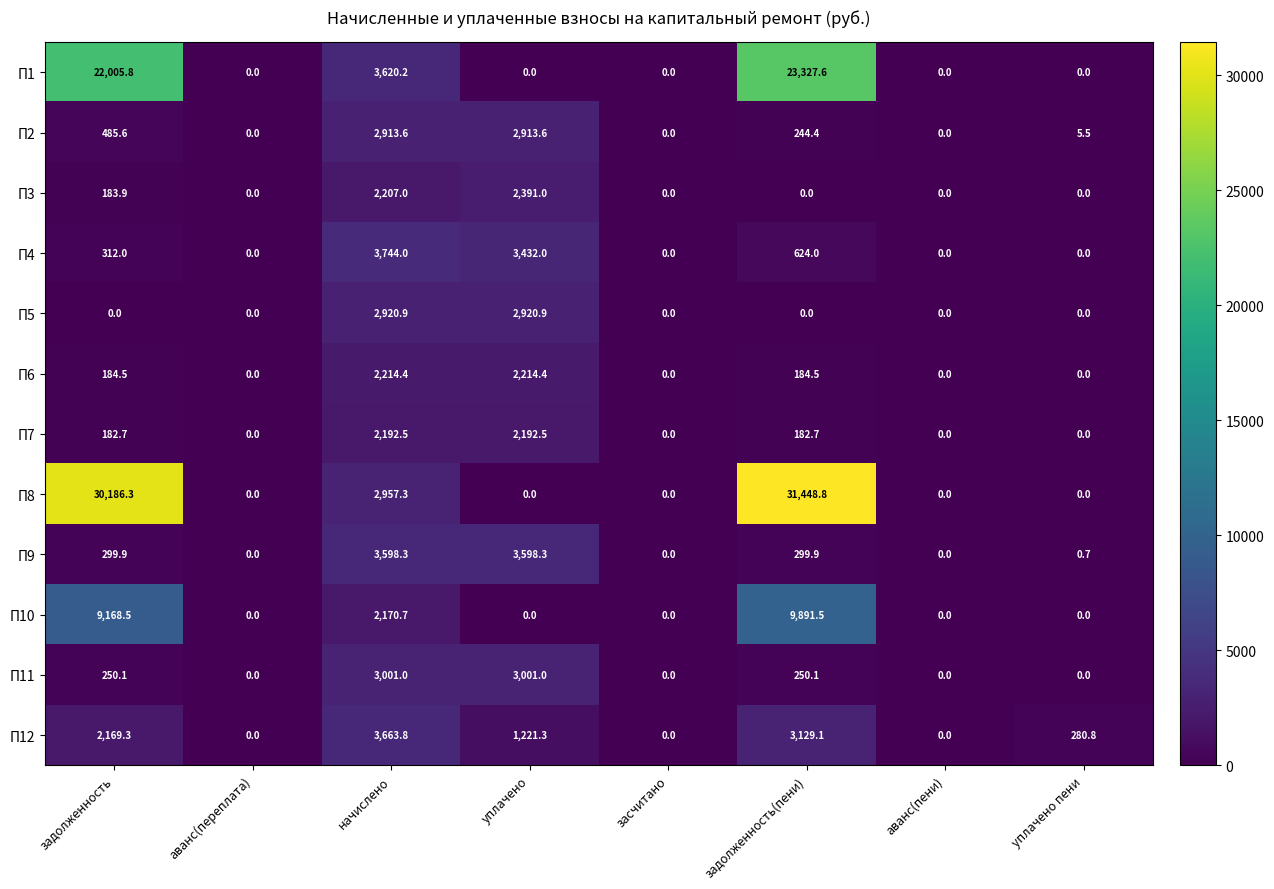

The value of П2 at задолженность is 750.1. True or false?

False